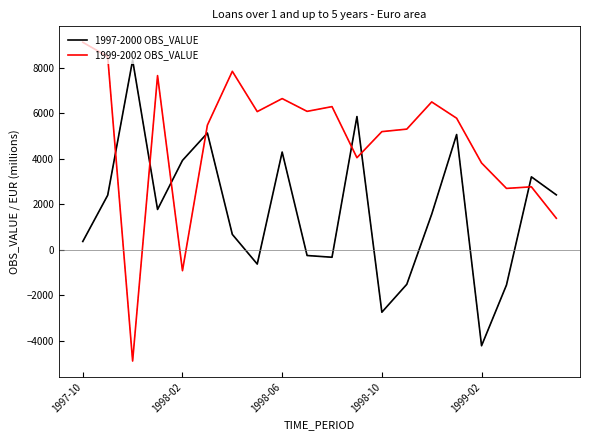

After their last crossing, which series has the higher values: 1999-2002 OBS_VALUE or 1997-2000 OBS_VALUE?

1997-2000 OBS_VALUE